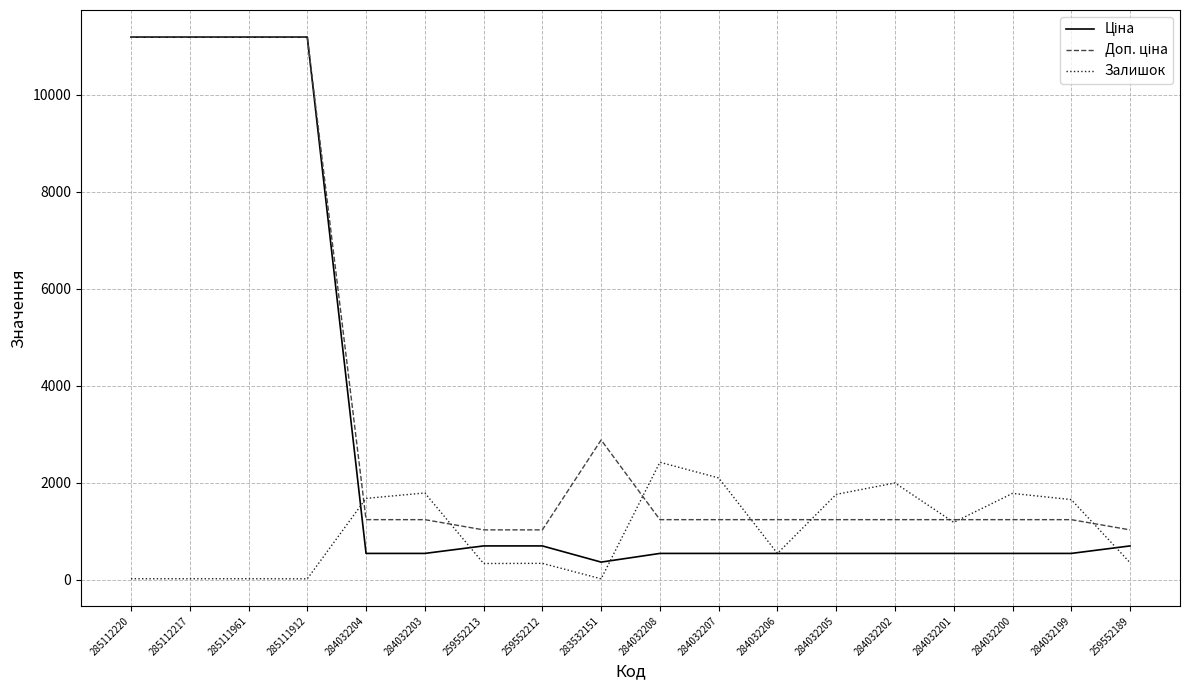

Where is Залишок nearest to the value 1217?

284032201